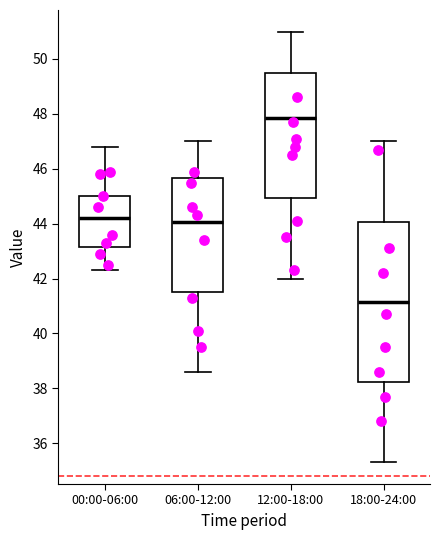

Reading left to right, transcribe this box plot: for each box, give where its median line is, the range the box spans, and where its two whiskers end, as read against the y-axis. The values are not printed on the chart, so give them approximately, as read against the axis.

00:00-06:00: median 44.2, box 43.2 to 45.0, whiskers 42.4 to 46.8
06:00-12:00: median 44.0, box 41.6 to 45.6, whiskers 38.6 to 47.0
12:00-18:00: median 47.8, box 45.0 to 49.6, whiskers 42.0 to 51.0
18:00-24:00: median 41.2, box 38.2 to 44.0, whiskers 35.4 to 47.0